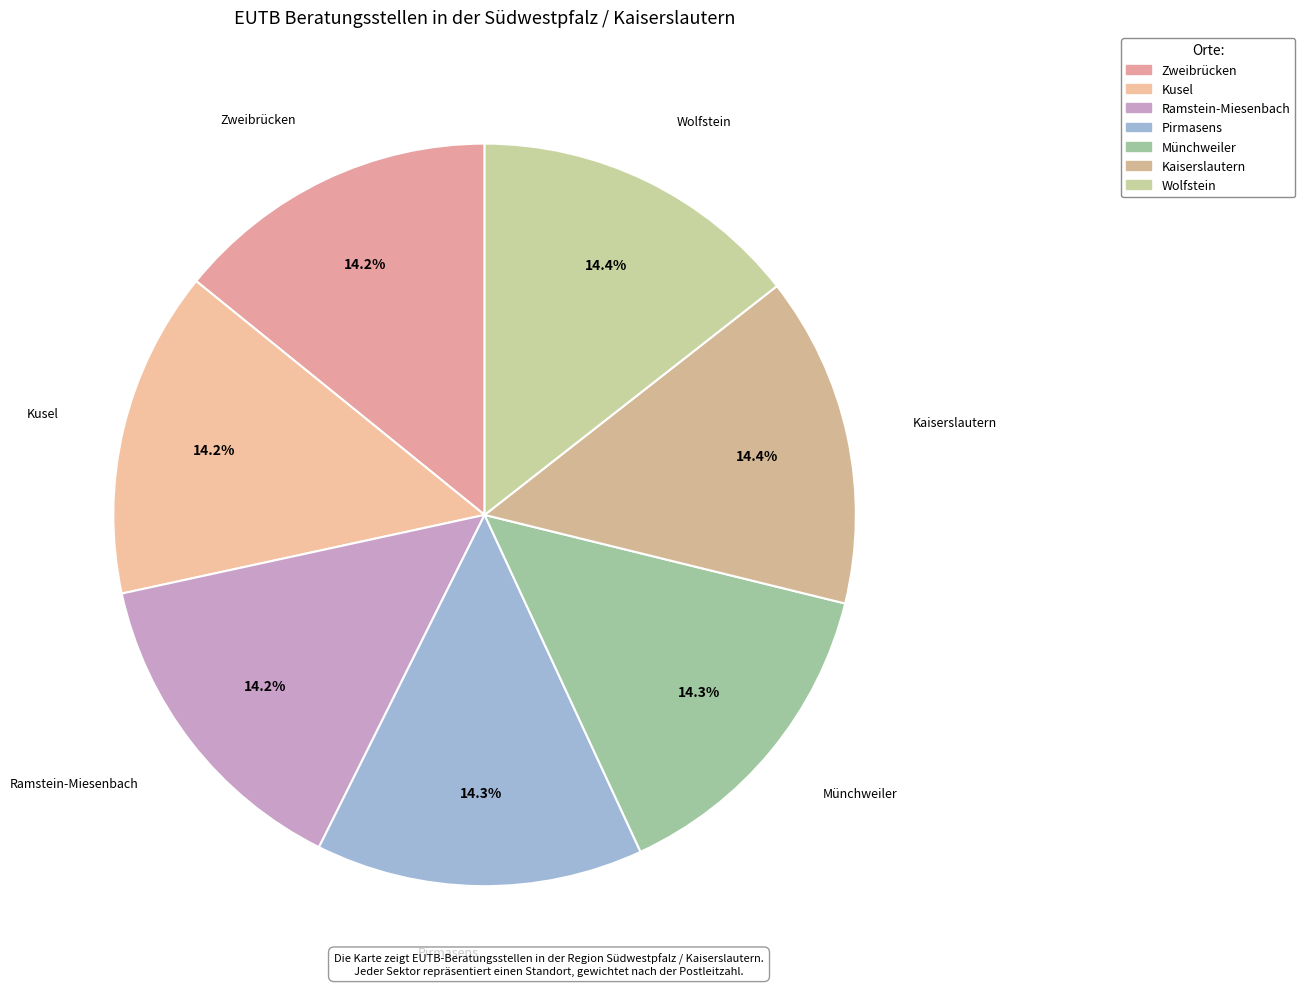

Is it true that Zweibrücken is 8% of the pie?

False